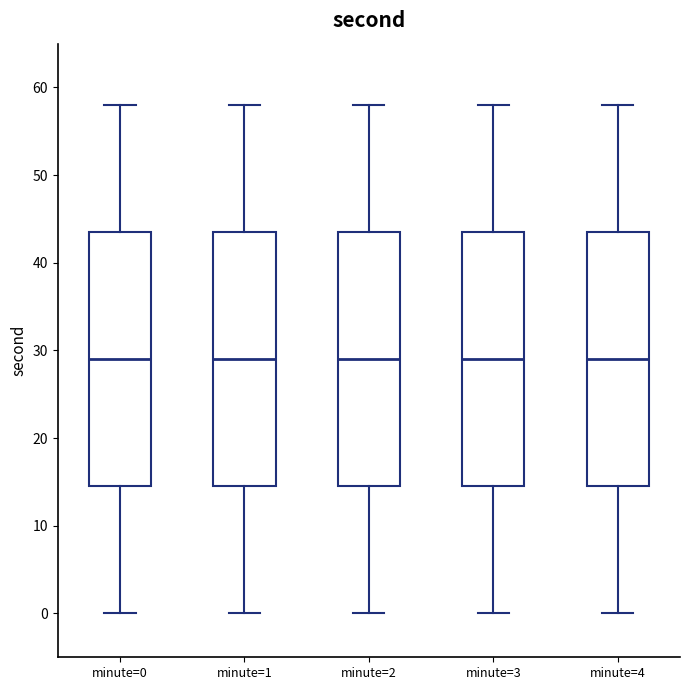

Where is the lower edge of the box for minute=0 on the y-axis? The values are not printed on the chart, so give them approximately, as read against the axis.

15